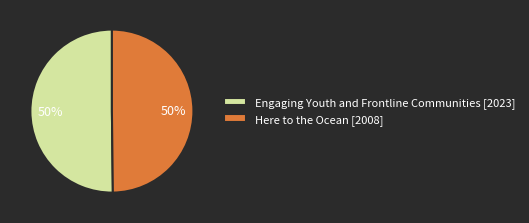

Approximately how many times larger is the value at Here to the Ocean [2008] compared to Engaging Youth and Frontline Communities [2023]?

1.0